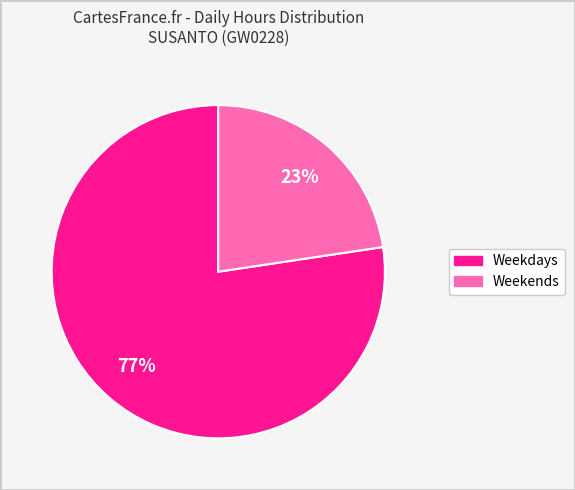

Is there any slice that represents more than half of the pie?

Yes